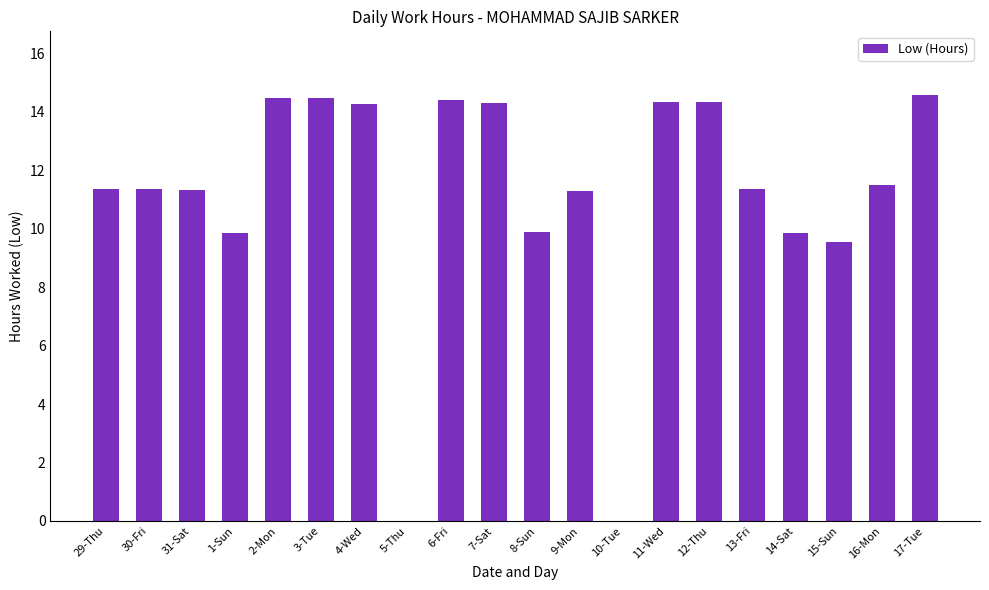

What is the maximum value shown in the chart?

14.6